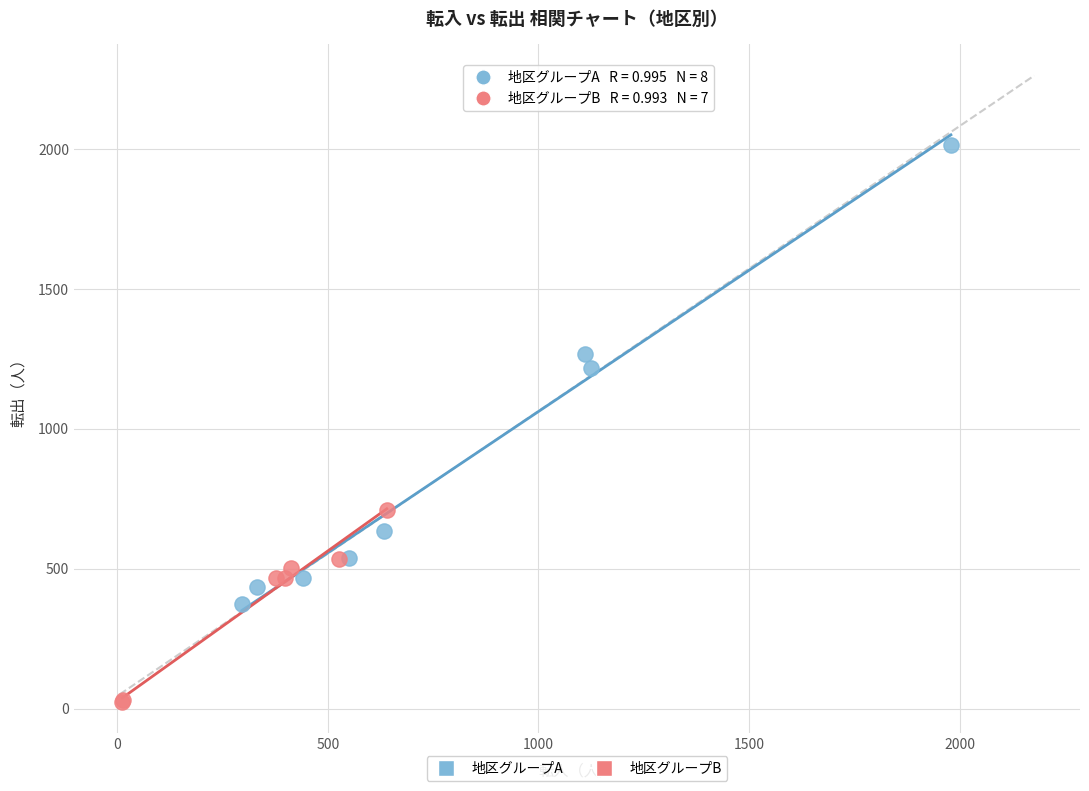

Which series contains the lowest Y value?

地区グループB